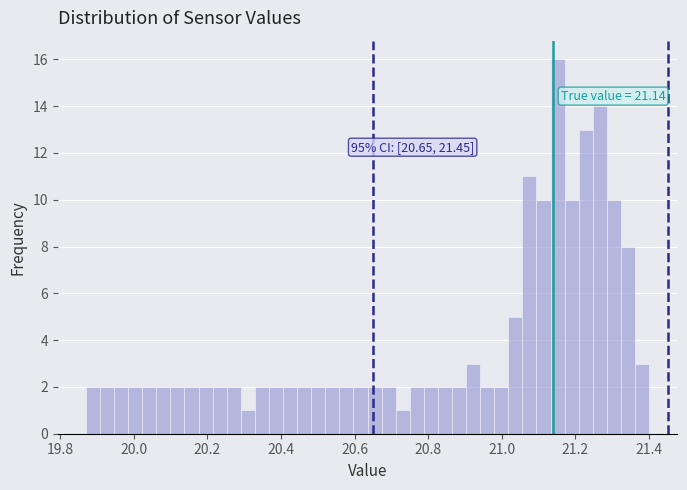

Read against the x-axis, roughly where is the centre of the tallest bar?

21.16